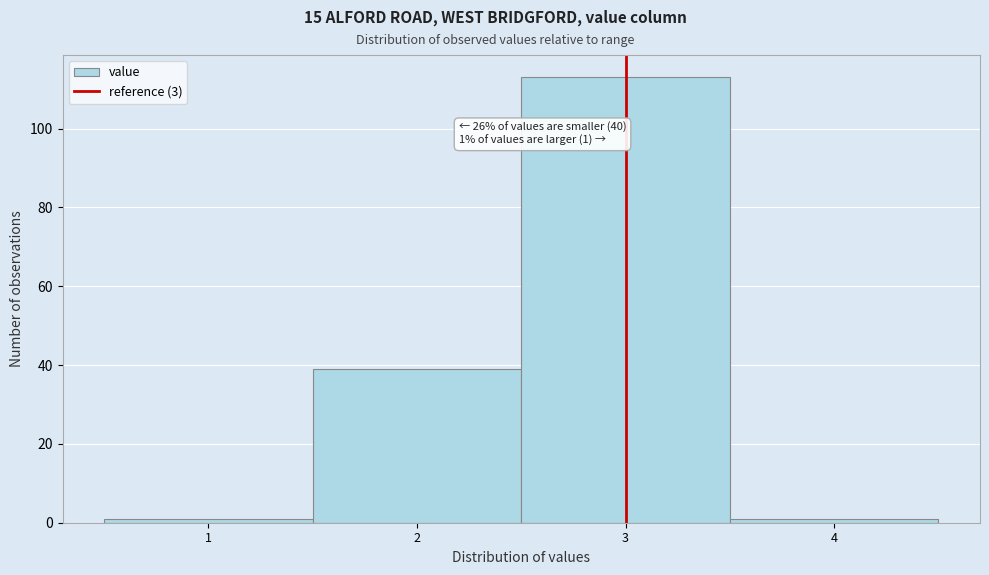

Over which range of the x-axis is the bar tallest?

2.5 to 3.5